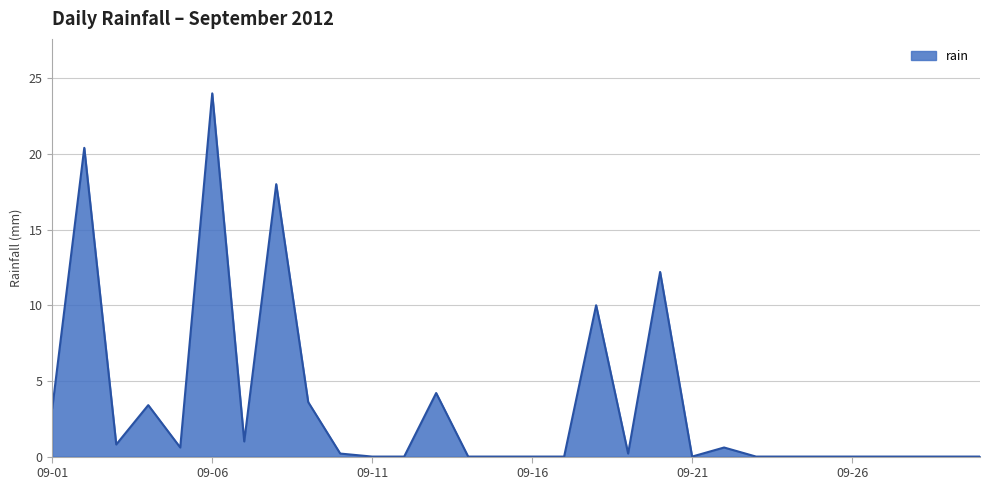

What is the difference between the maximum and minimum values?

24.0